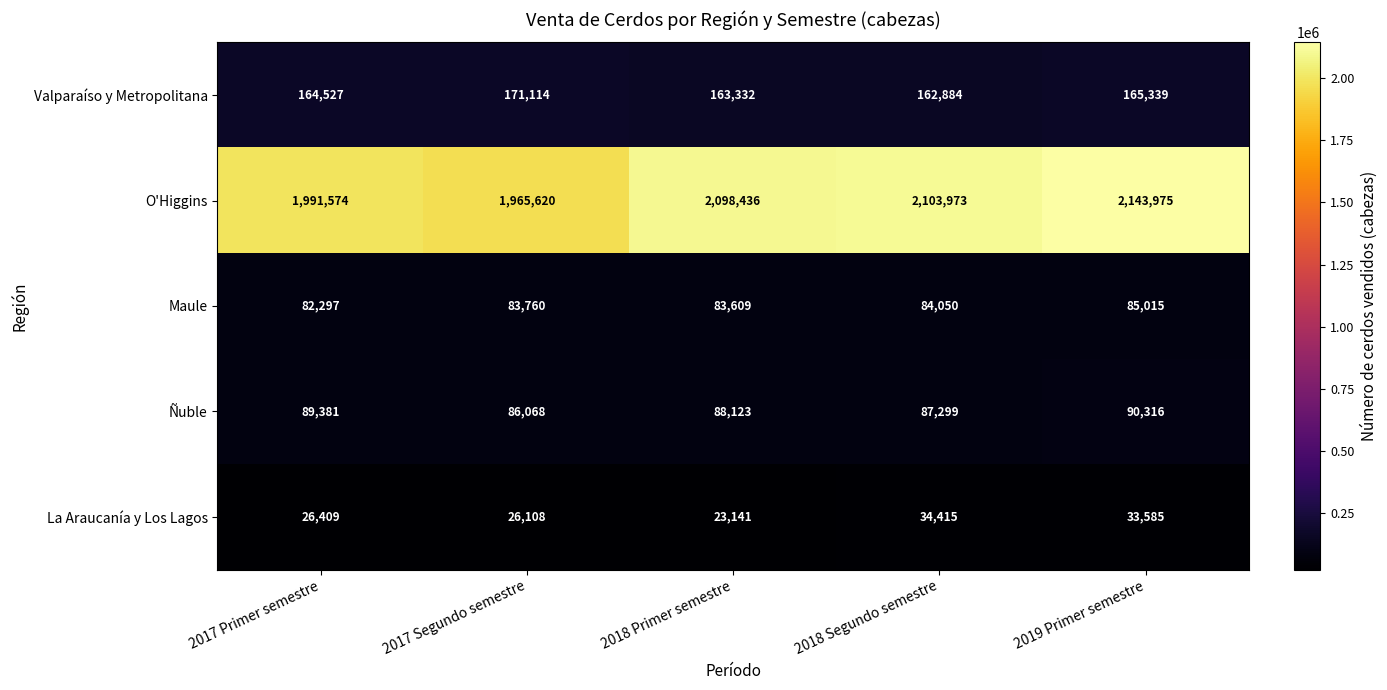

Rank the series by their maximum value, from lowest to highest.

La Araucanía y Los Lagos, Maule, Ñuble, Valparaíso y Metropolitana, O'Higgins